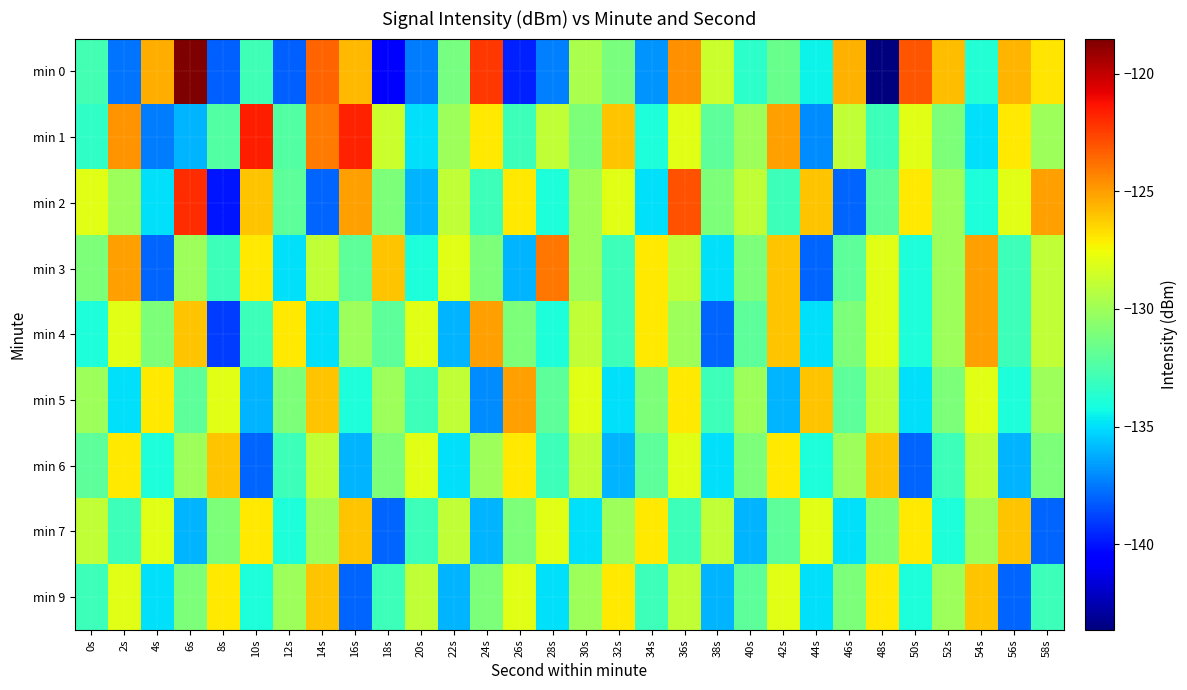

How many data points does each series have?

30